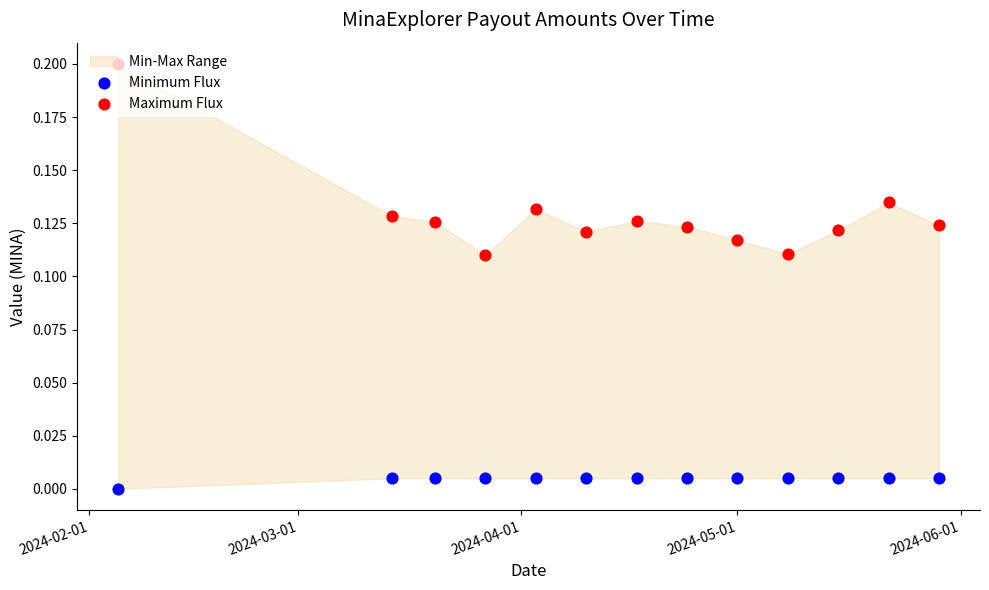

At which category is the sum across all series the highest?

2024-02-01